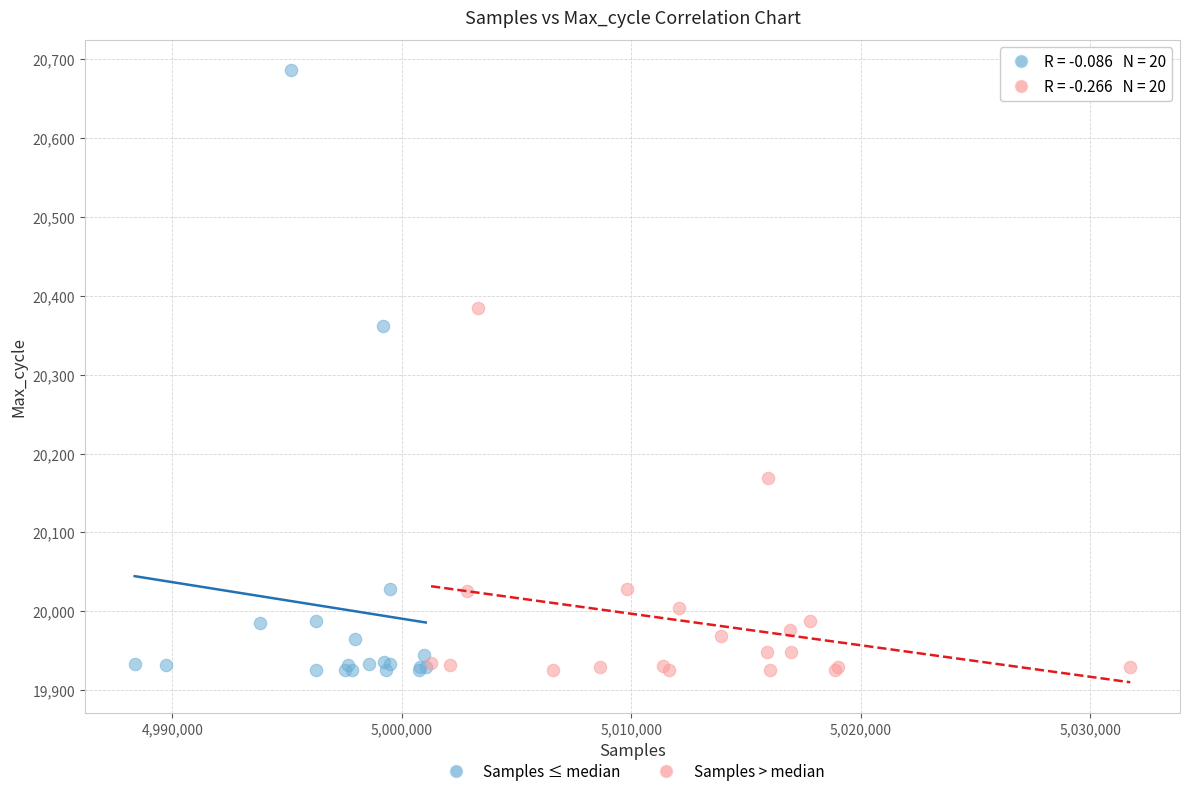

What are all the series names shown in the legend?

Samples ≤ median, Samples > median